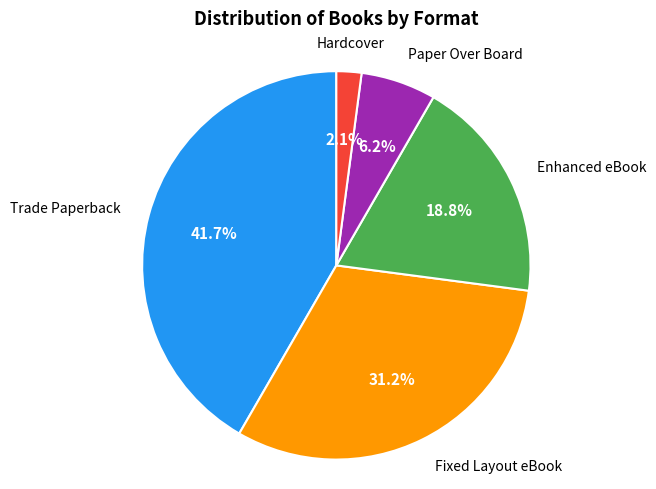

Rank the categories by value from lowest to highest.

Hardcover, Paper Over Board, Enhanced eBook, Fixed Layout eBook, Trade Paperback